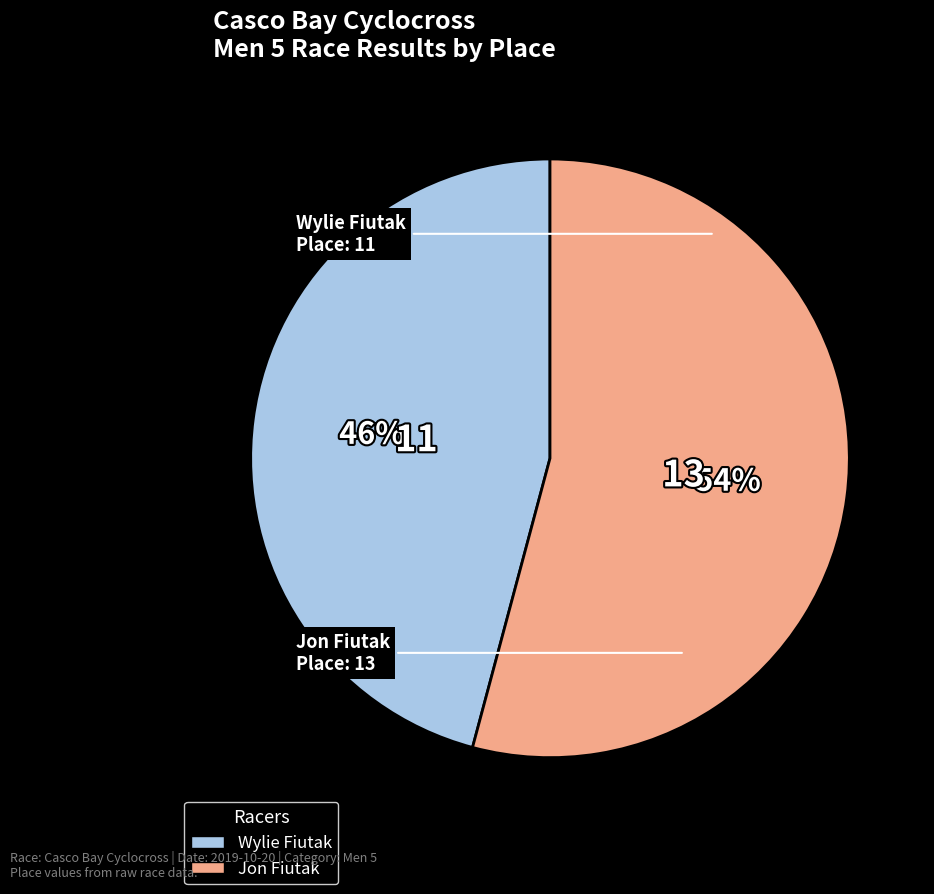

Rank the categories by value from lowest to highest.

Wylie Fiutak, Jon Fiutak